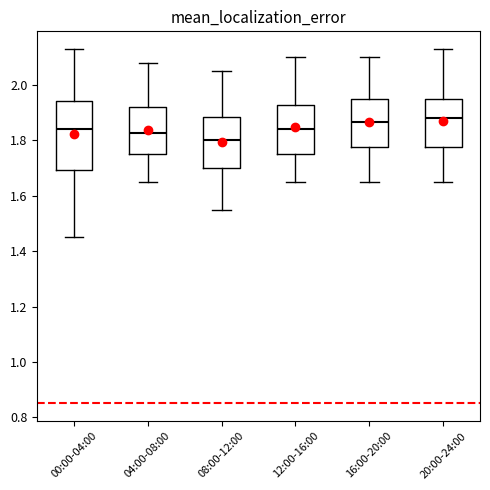

Where does the median line of the box for 12:00-16:00 sit on the y-axis? The values are not printed on the chart, so give them approximately, as read against the axis.

1.84